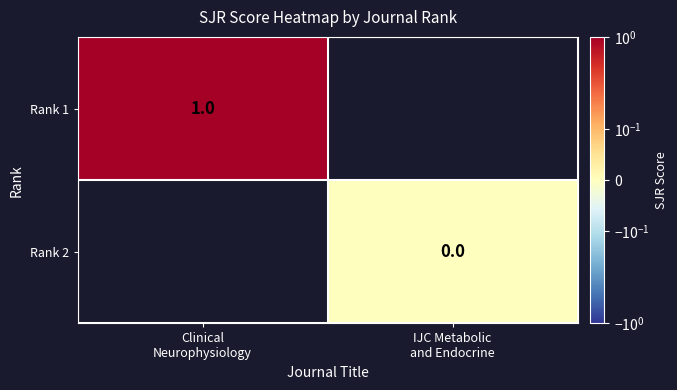

How many data points does each series have?

2